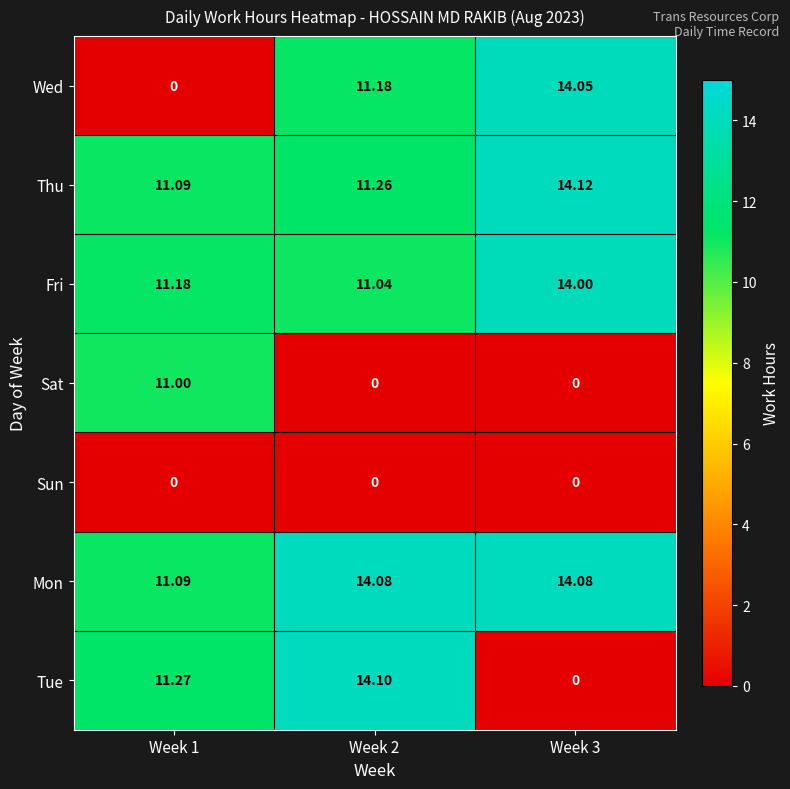

At how many categories does at least one series exceed 2?

3